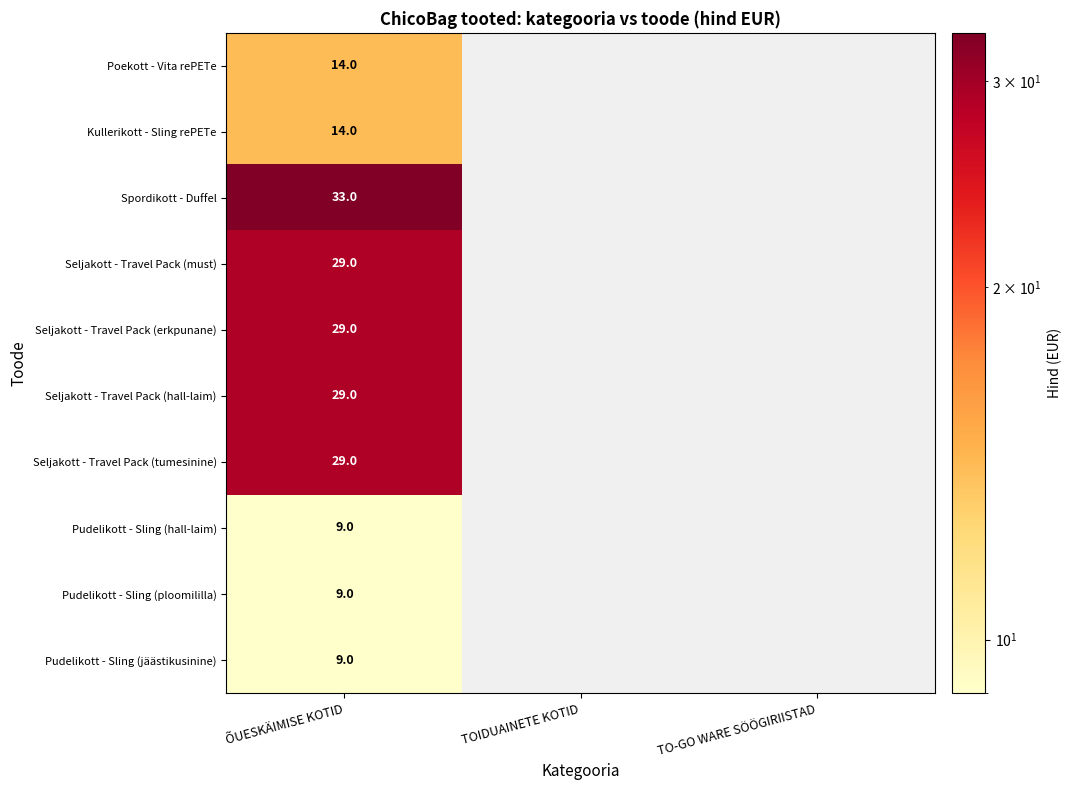

Between TOIDUAINETE KOTID and ÕUESKÄIMISE KOTID, which is larger?

ÕUESKÄIMISE KOTID